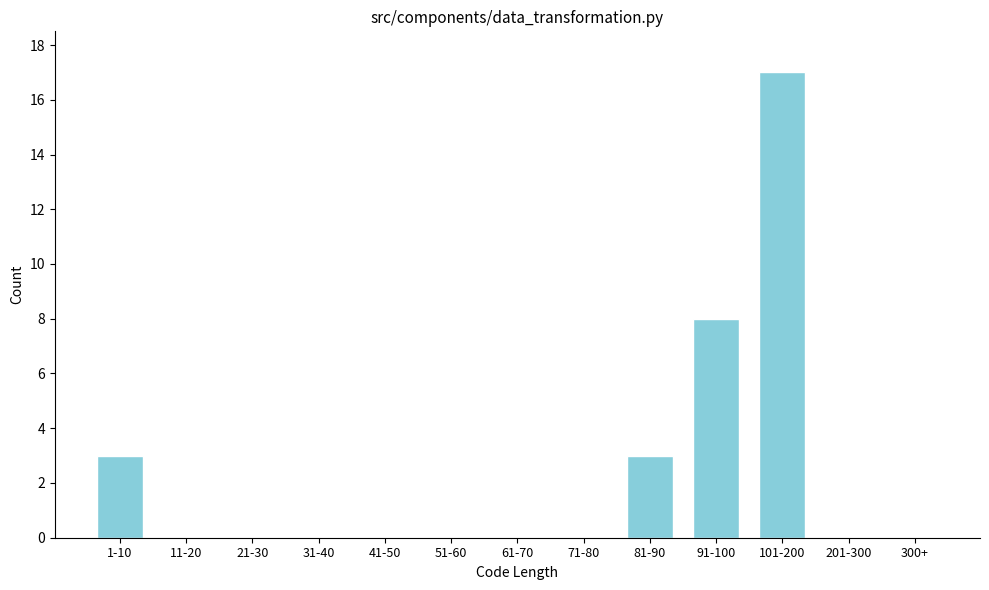

Reading right to left, extract all data points from this chart.

300+=0	201-300=0	101-200=17	91-100=8	81-90=3	71-80=0	61-70=0	51-60=0	41-50=0	31-40=0	21-30=0	11-20=0	1-10=3